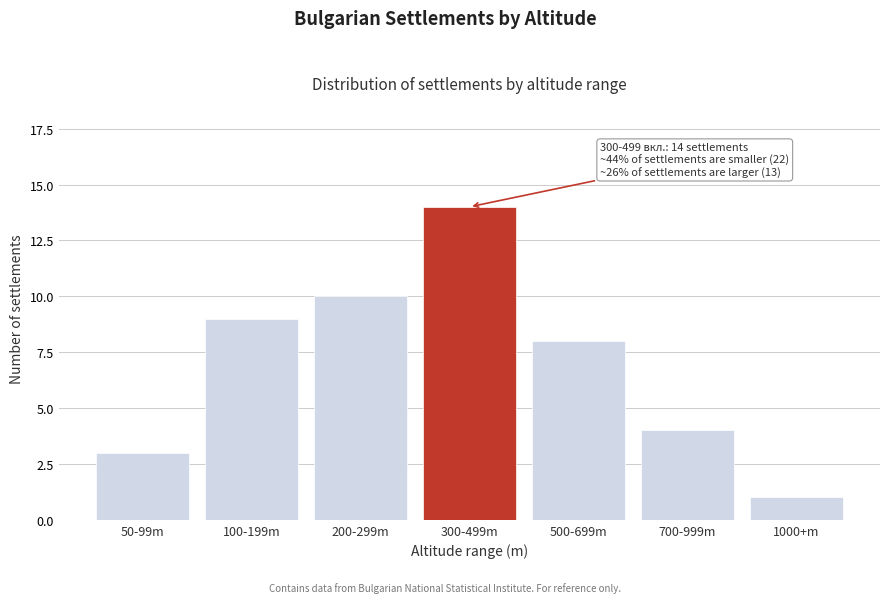

Reading right to left, list all the values displayed in this chart.

1	4	8	14	10	9	3